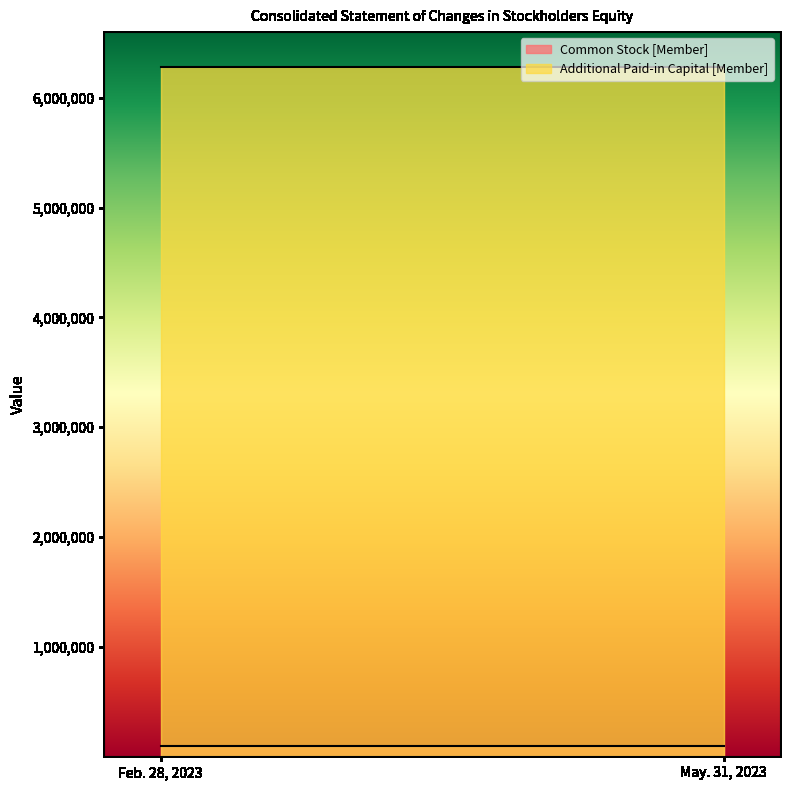

List the series in order of their overall mean, highest first.

Additional Paid-in Capital [Member], Common Stock [Member]